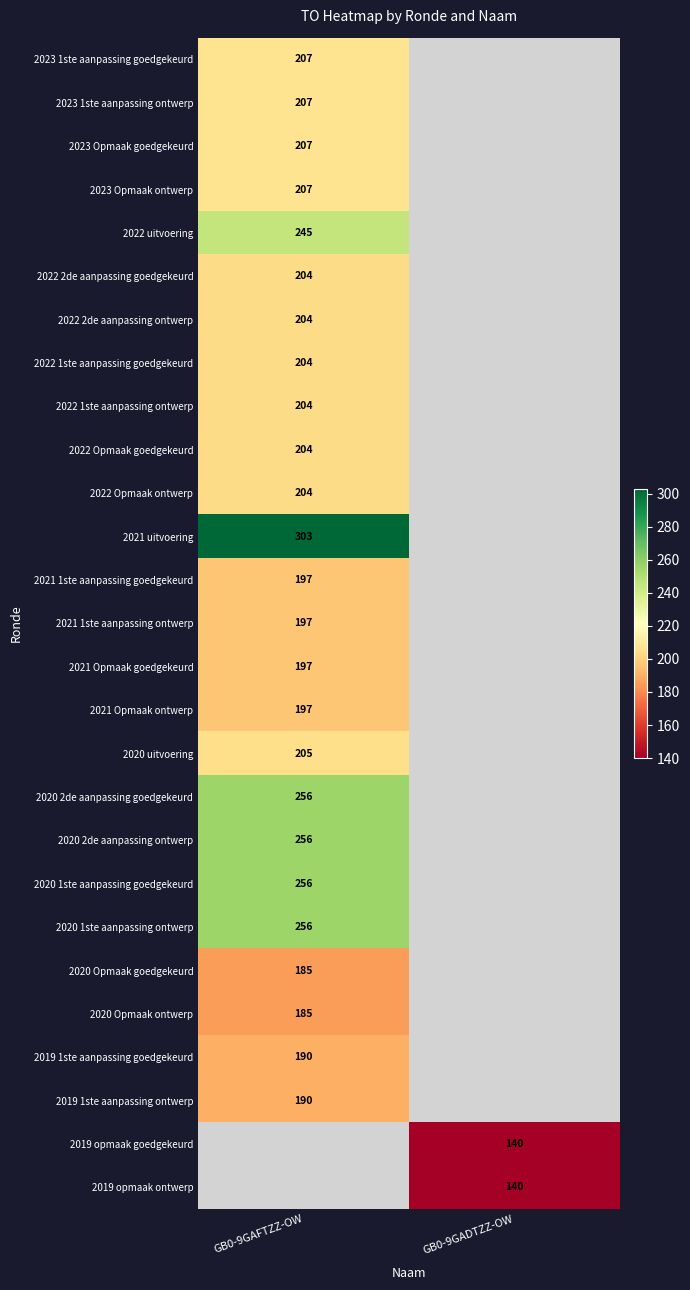

At how many categories does at least one series exceed 147?

1